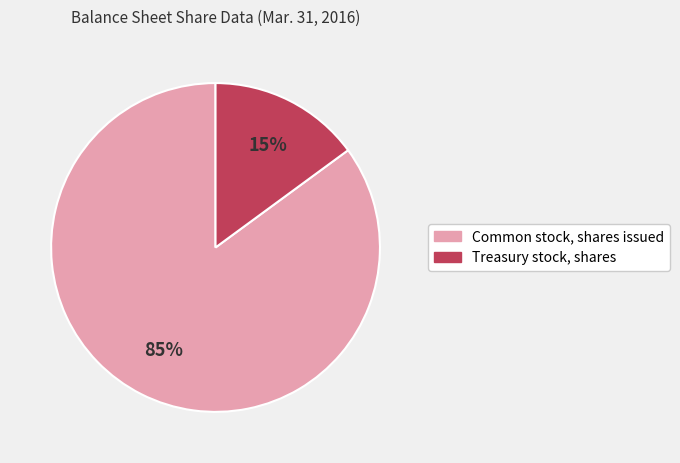

Count the number of slices in the pie.

2